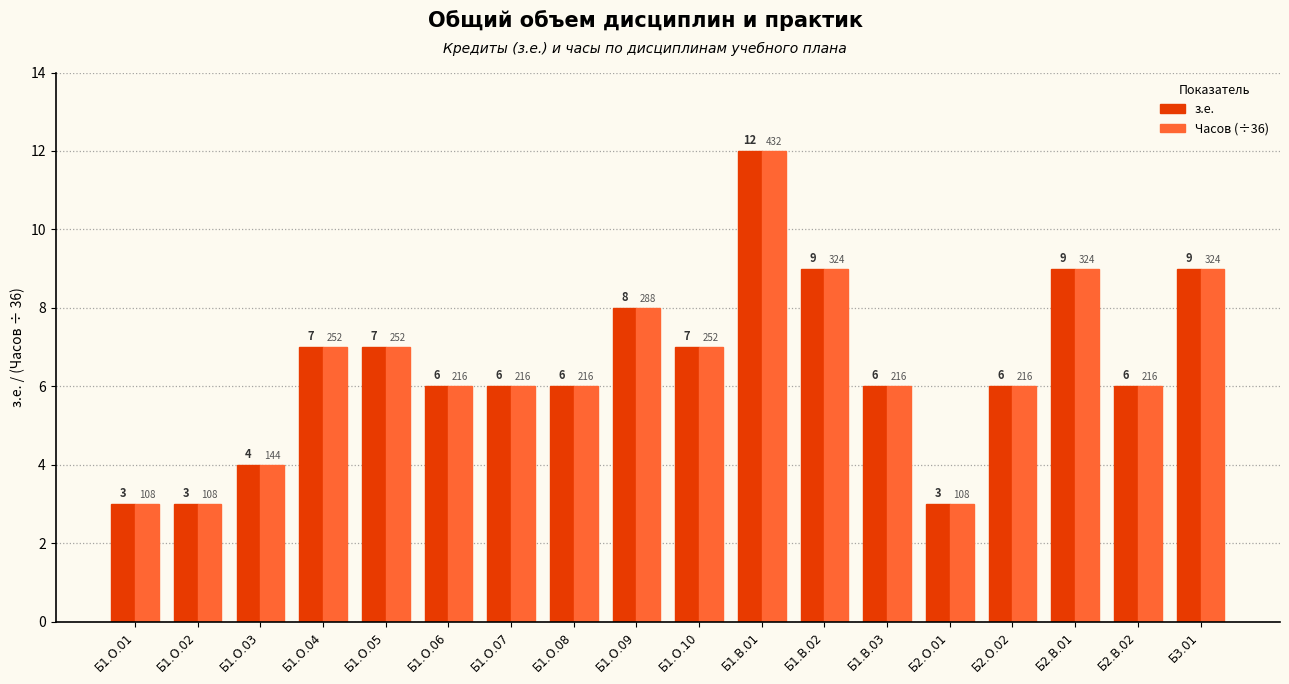

True or false: Часов (÷36) has a value of 7 at Б1.О.05.

True